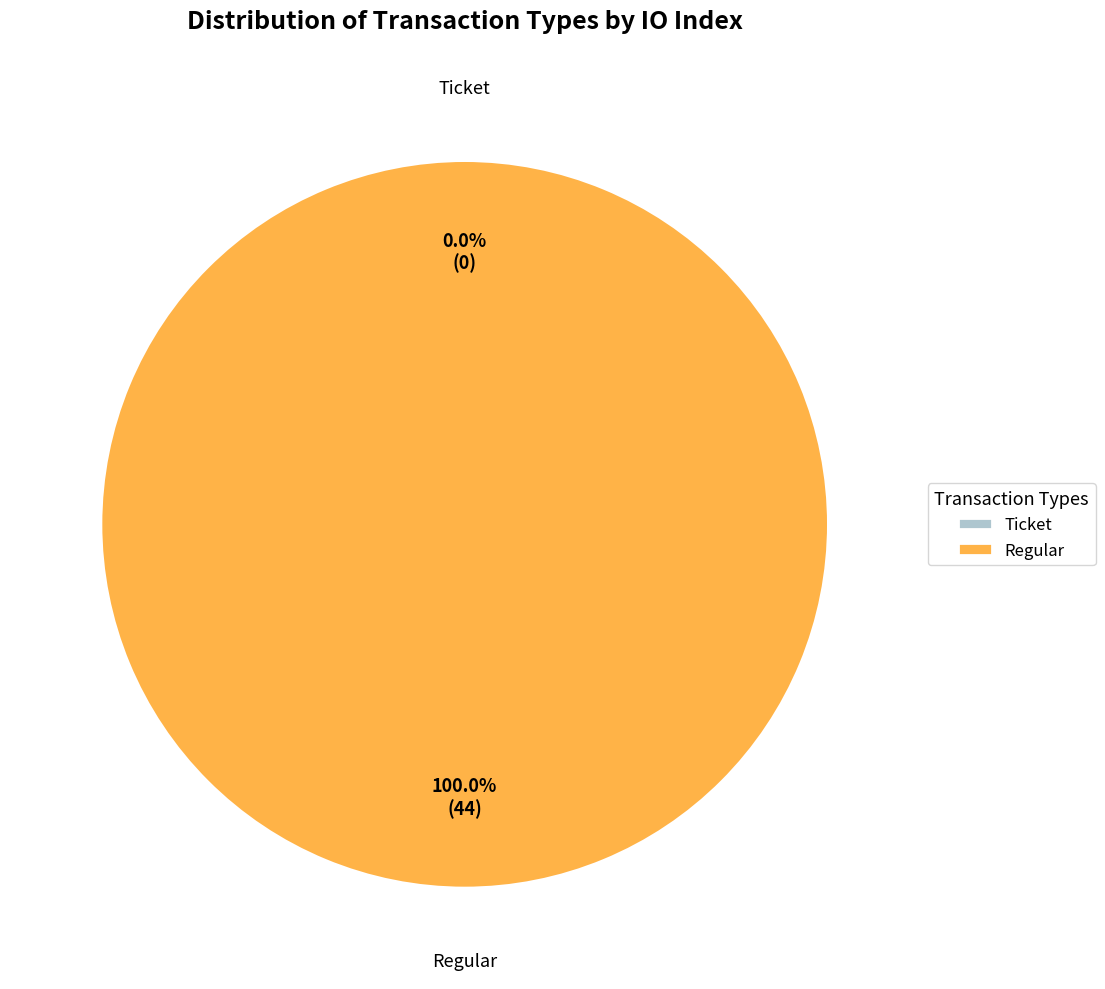

Count the number of slices in the pie.

2